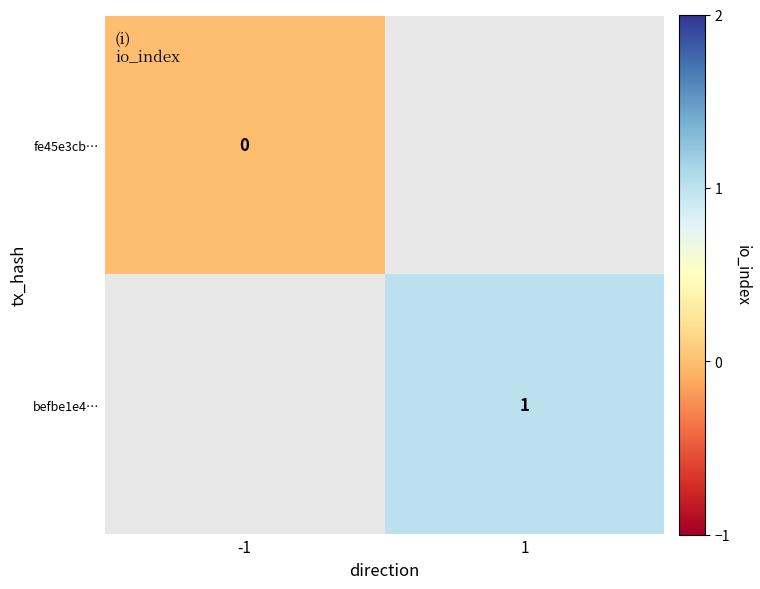

Count the number of categories in the chart.

2